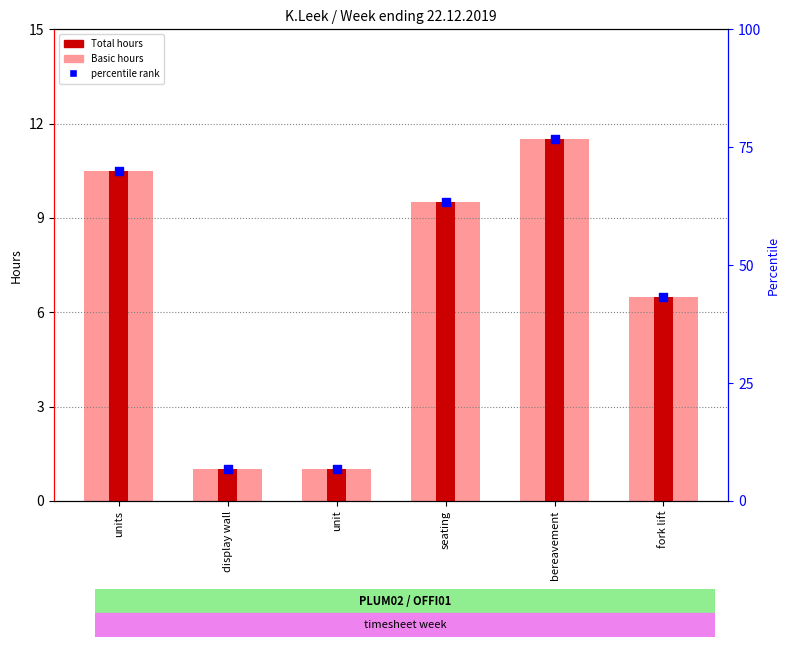

What is the total value across all series at units?

31.5